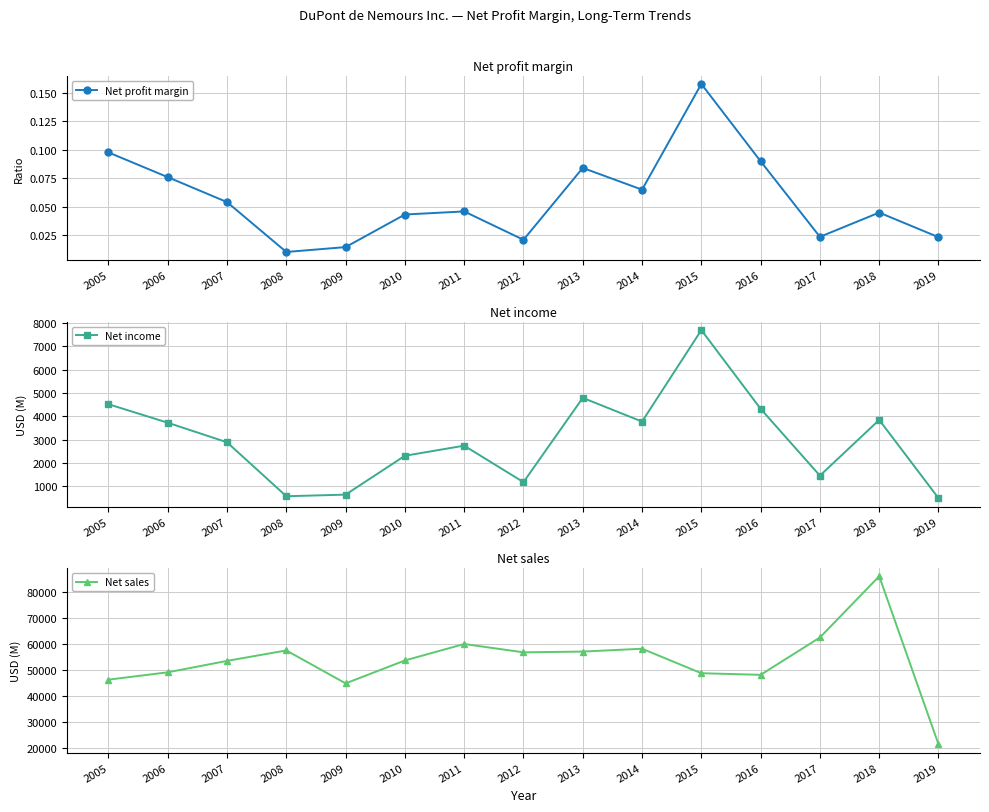

Count the number of categories in the chart.

15